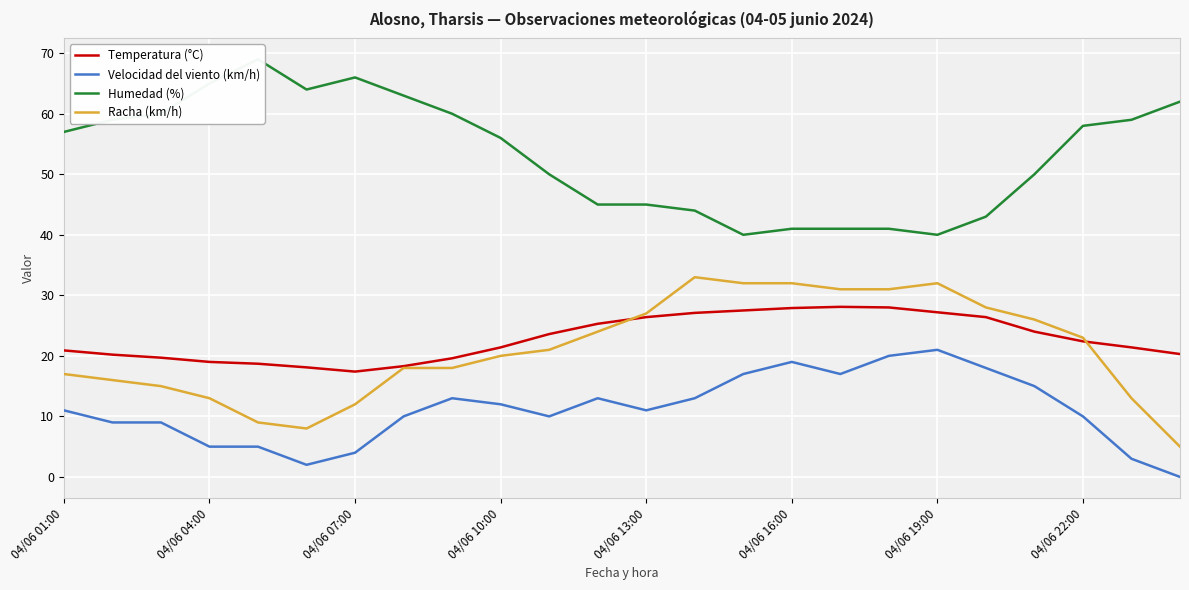

What is the value of the Humedad (%) point at the 11th from the left?

50.0